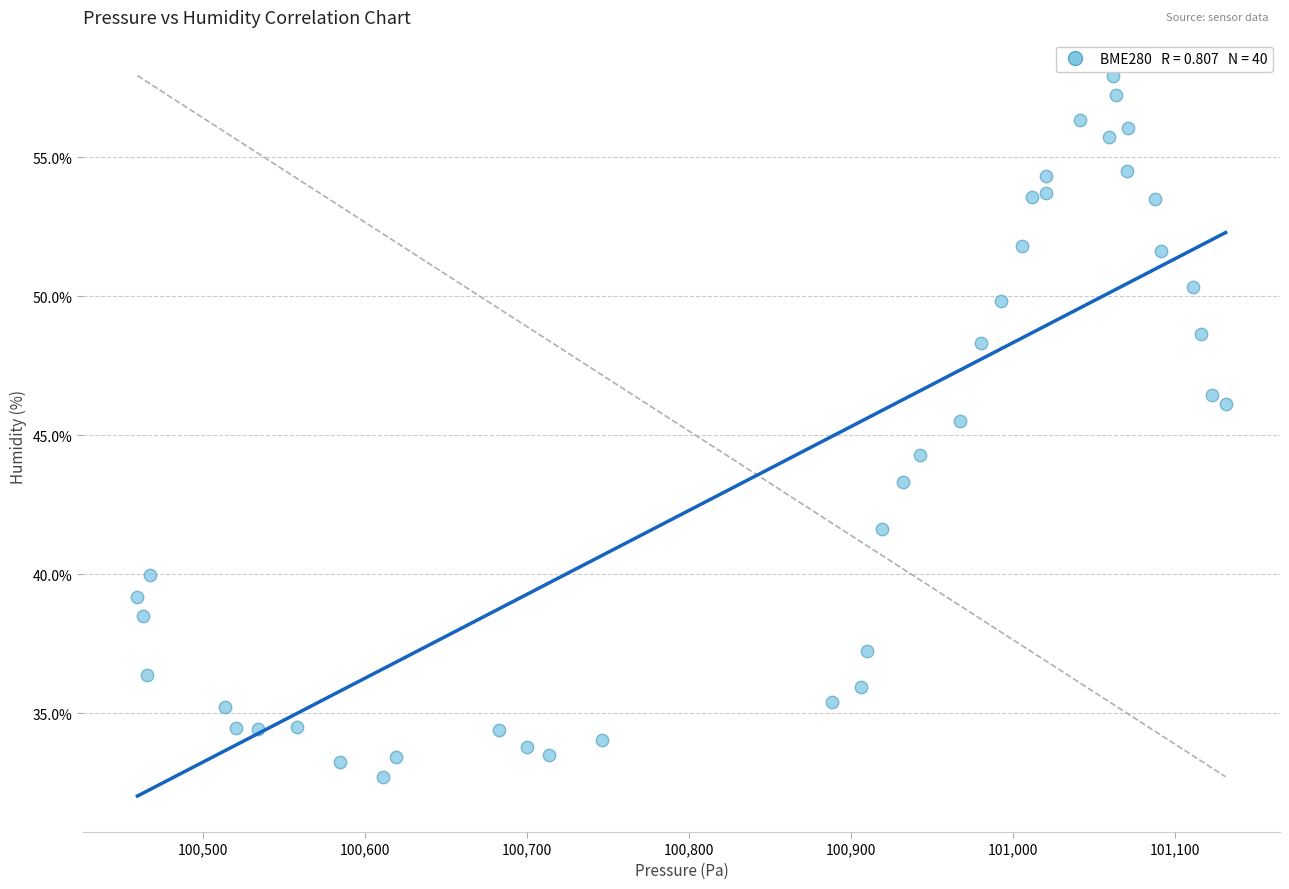

What is the range of Y values (max minus min)?

25.2